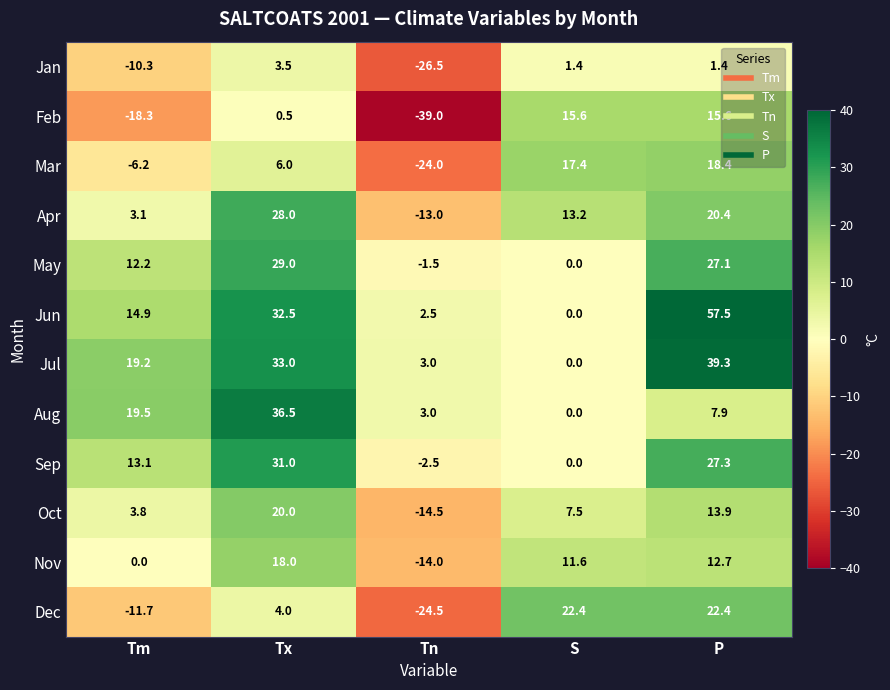

What is the spread (max minus min) of values at P?

56.1